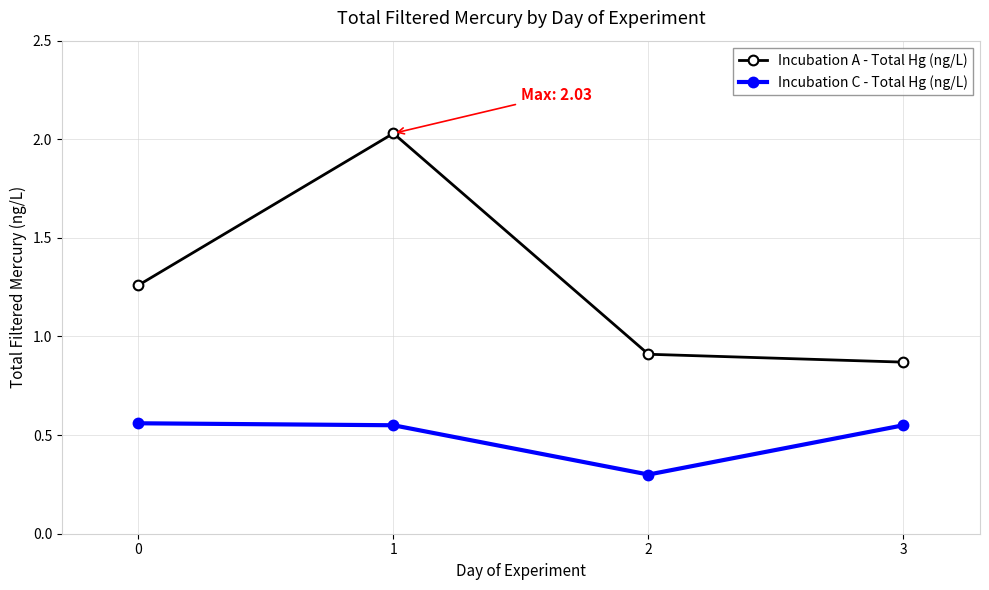

Is the value of Incubation A - Total Hg (ng/L) at 2 greater than the value of Incubation C - Total Hg (ng/L) at 0?

Yes